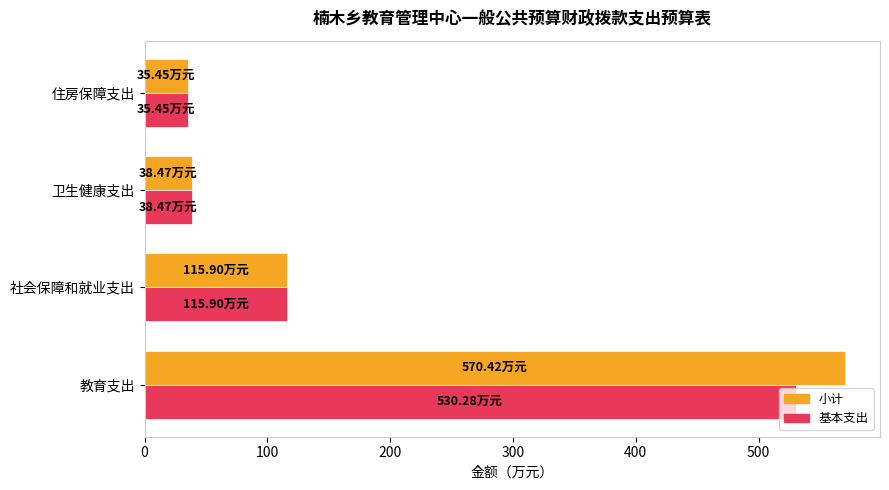

At which label is 小计 closest to 302?

社会保障和就业支出